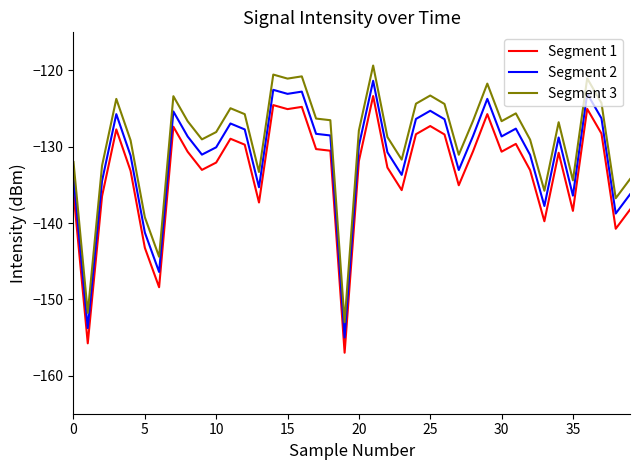

What is the minimum value shown in the chart?

-157.0